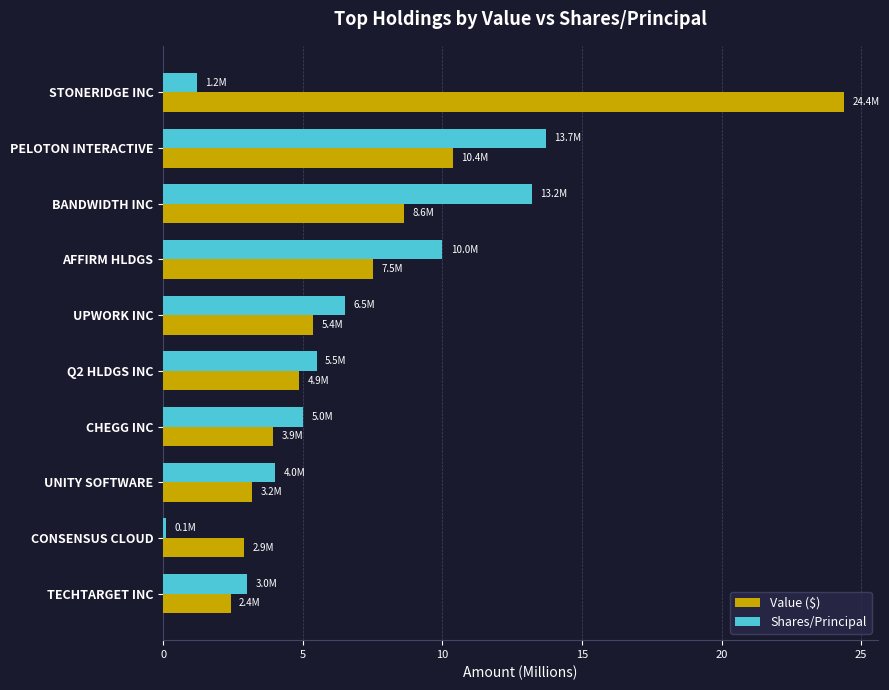

What is the approximate value of Shares/Principal at BANDWIDTH INC?

13.2